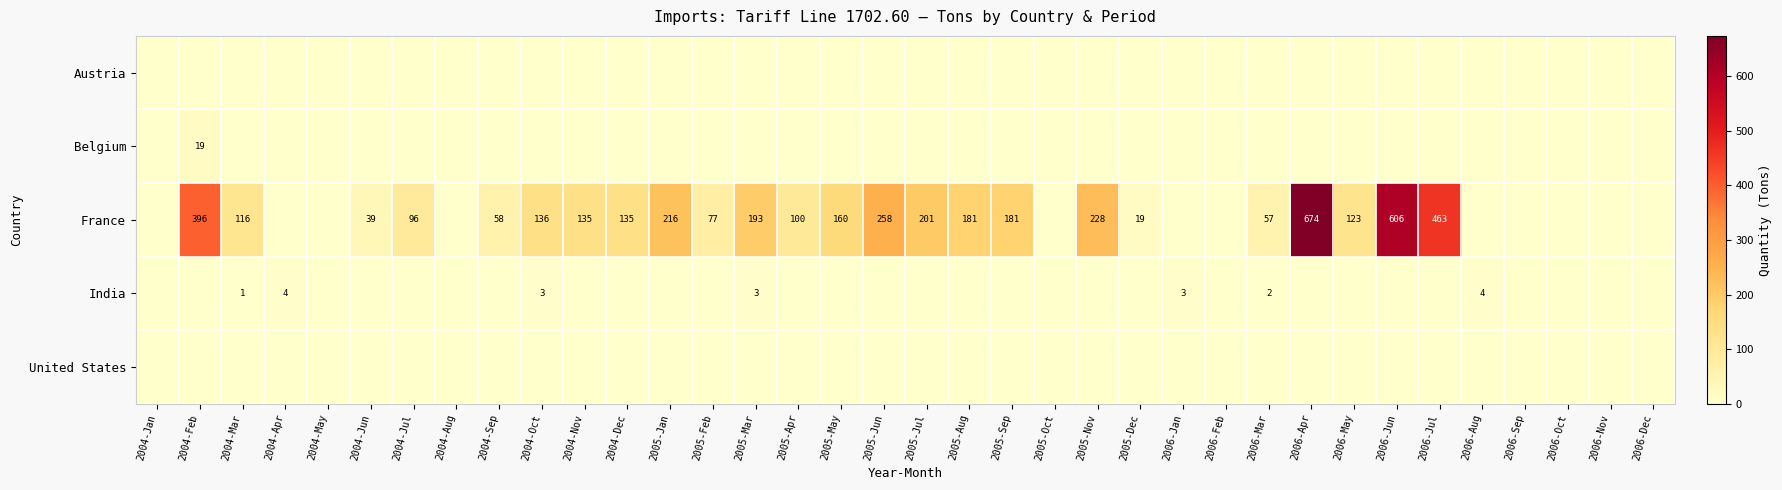

Between 2006-Apr and 2006-Jun, which series saw the biggest shift?

France